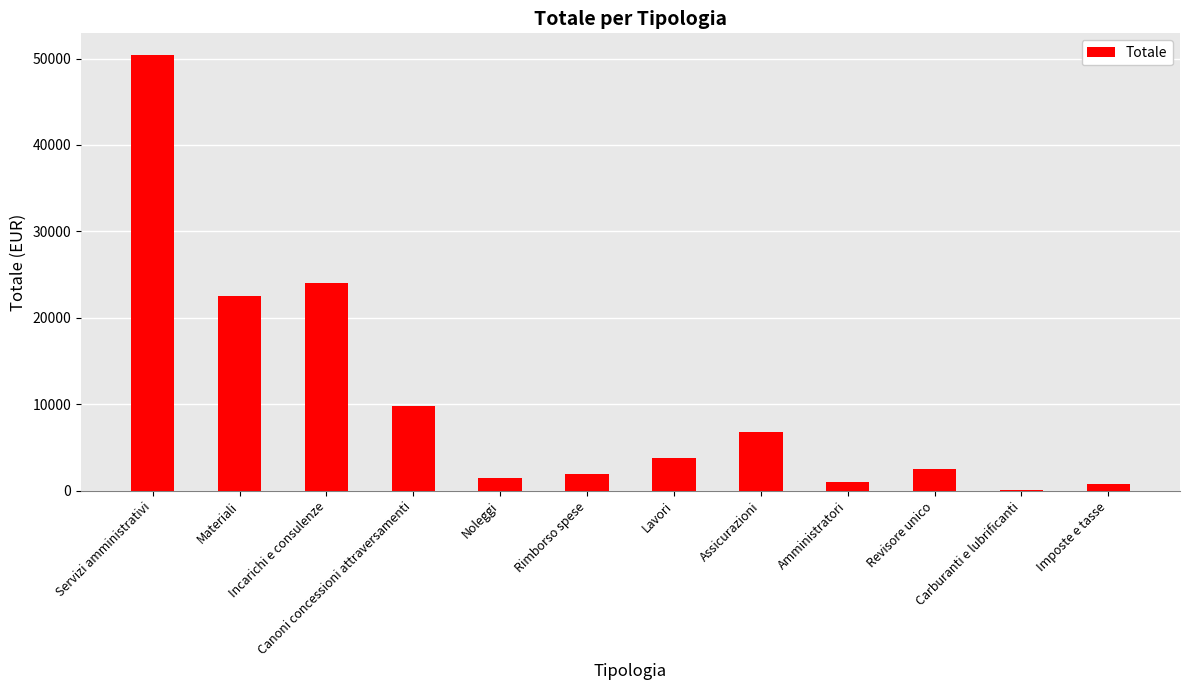

The value at Lavori is 3781.8. True or false?

True